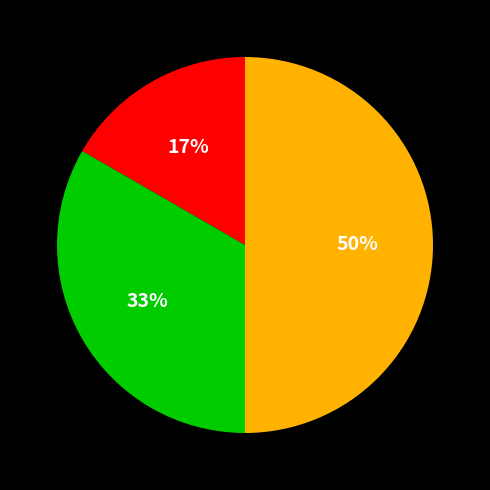

To the nearest percent, what is the average slice percentage?

33%